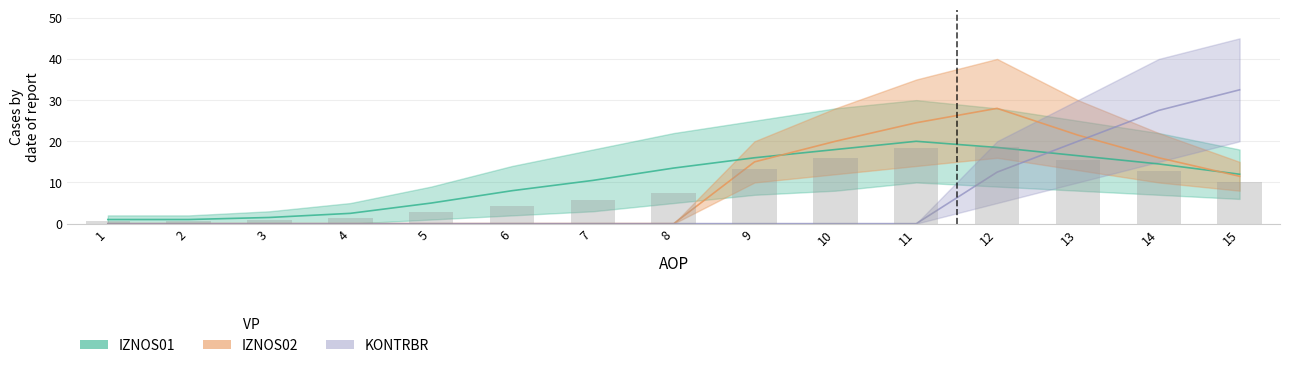

How many values exceed 7?

8